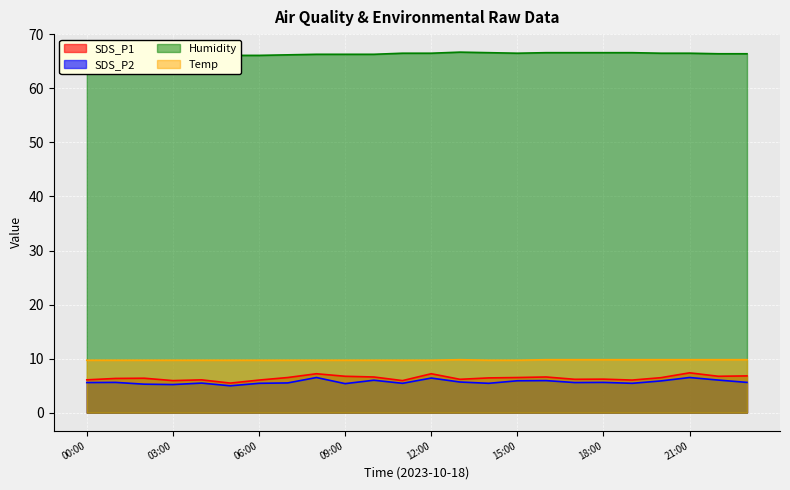

What is the label of the 11th point from the left?

10:00